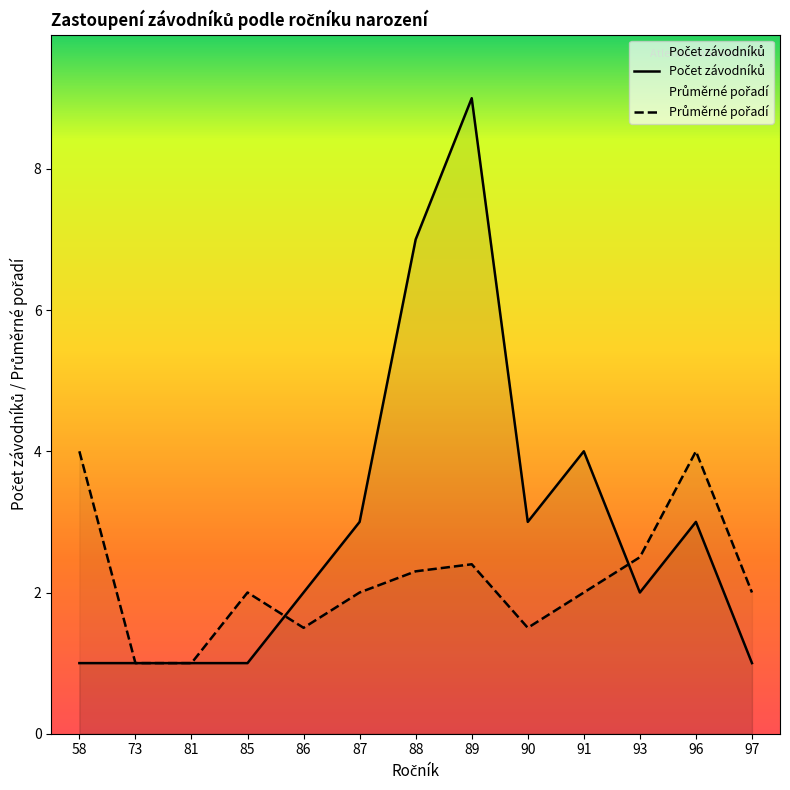

At which category is the sum across all series the highest?

89